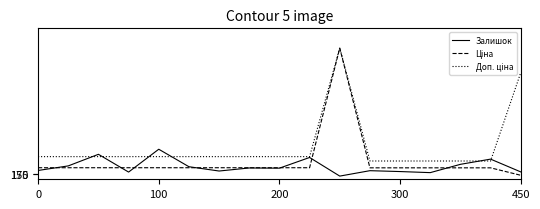

In Залишок, how many points are higher than both neighbors (excluding endpoints)?

6